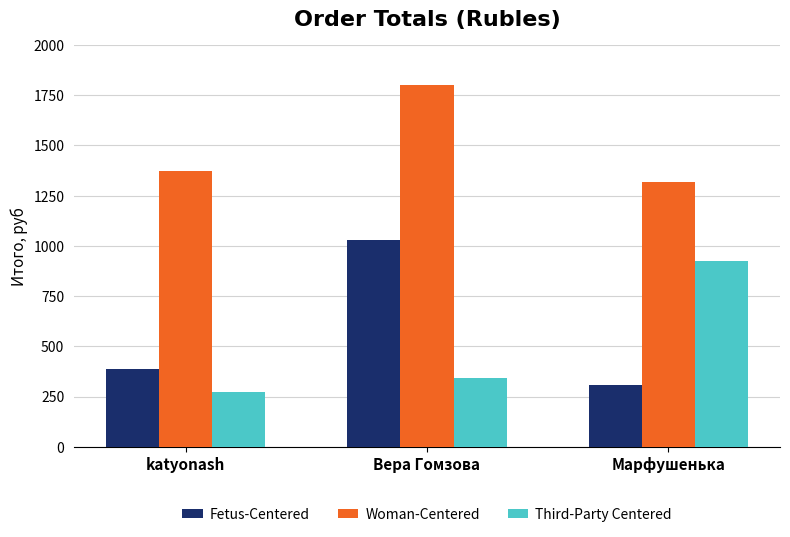

What is the label of the 1st bar from the left?

katyonash